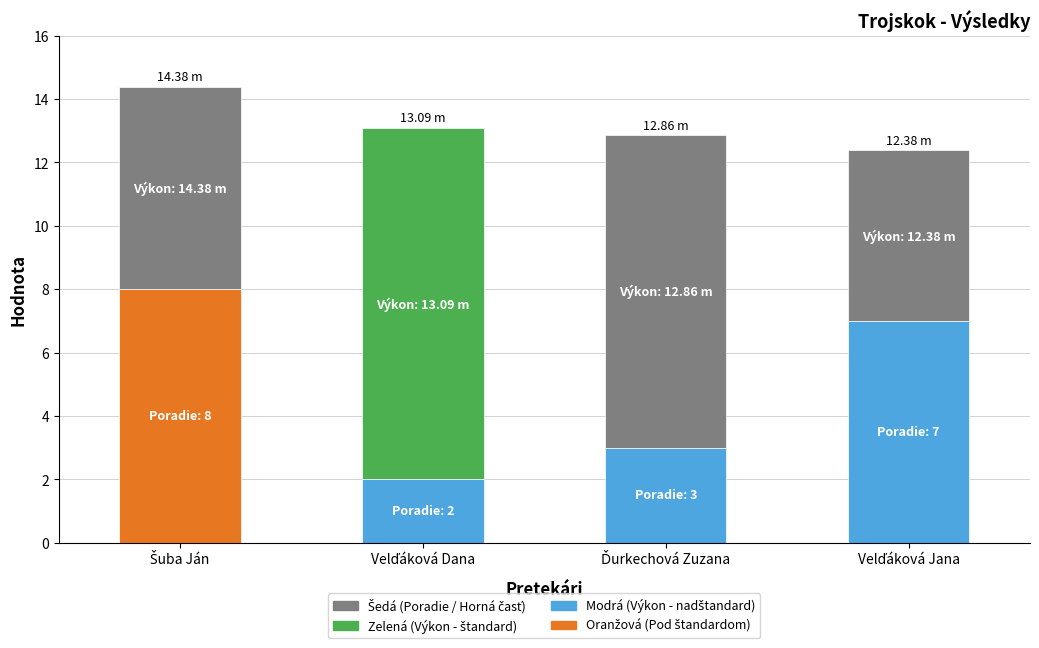

Are the bars horizontal?

No